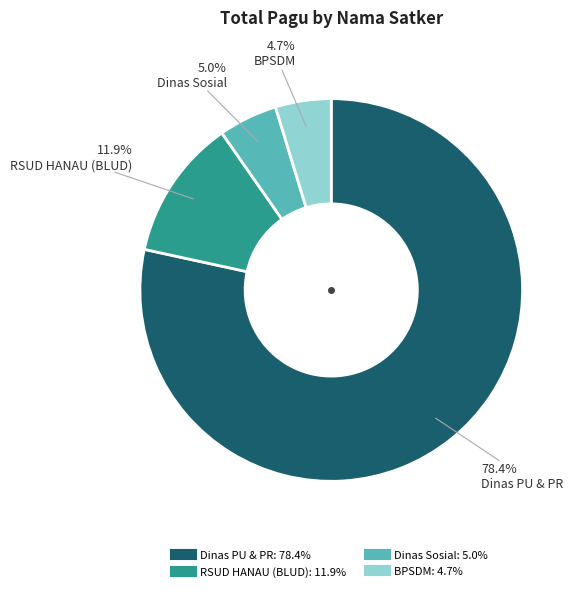

To the nearest percent, what is the difference between the largest and smallest slice percentages?

74%